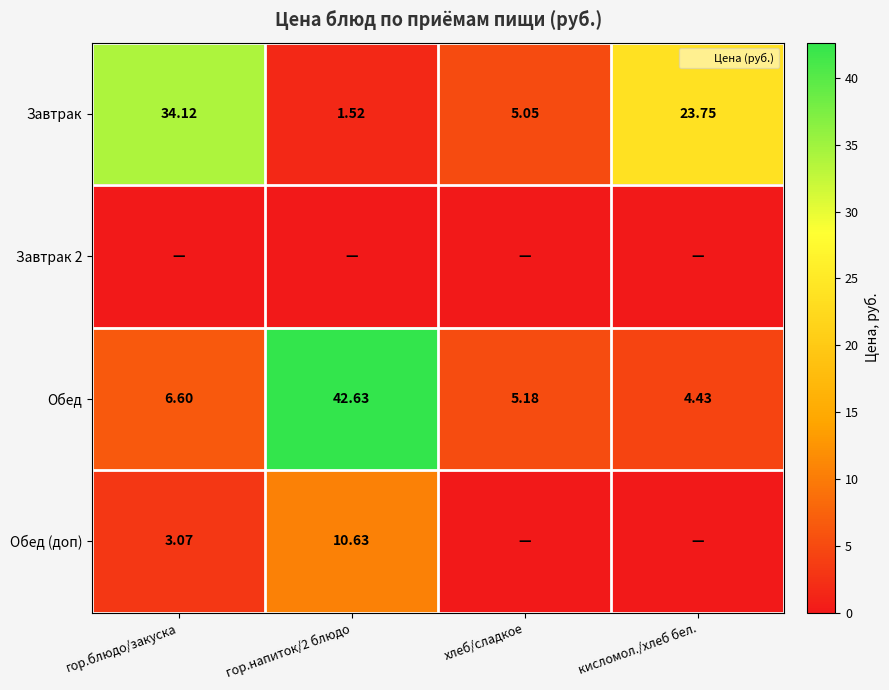

At which label is Обед closest to 23?

гор.блюдо/закуска